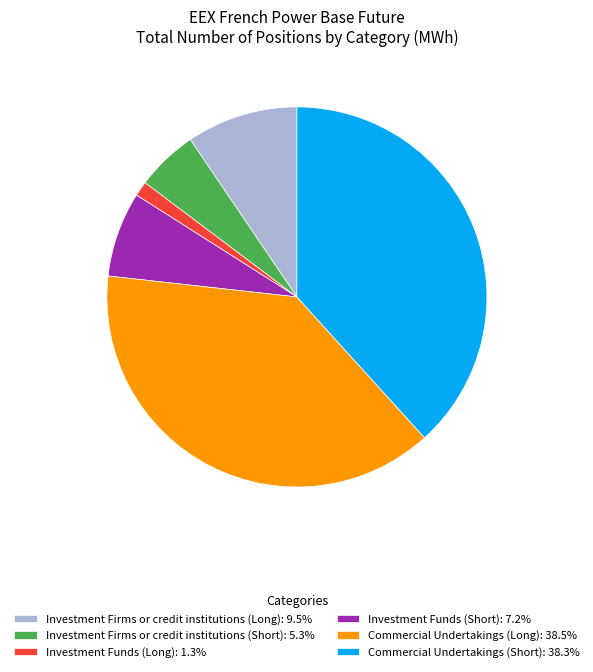

Count the number of slices in the pie.

6